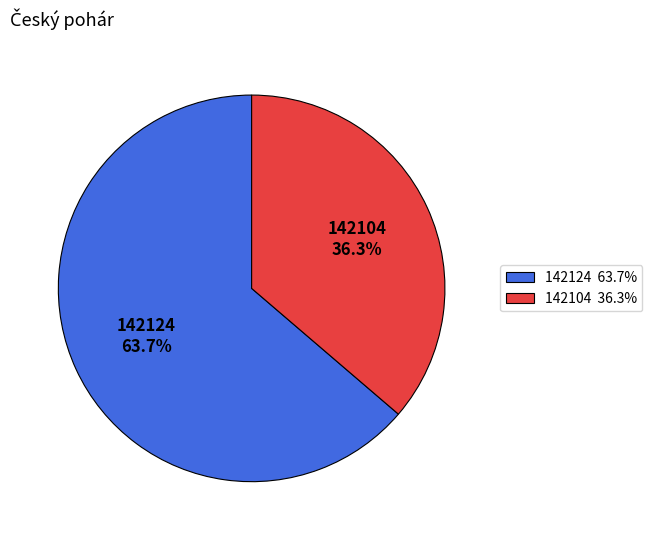

The 142124 slice represents 73% of the pie. True or false?

False